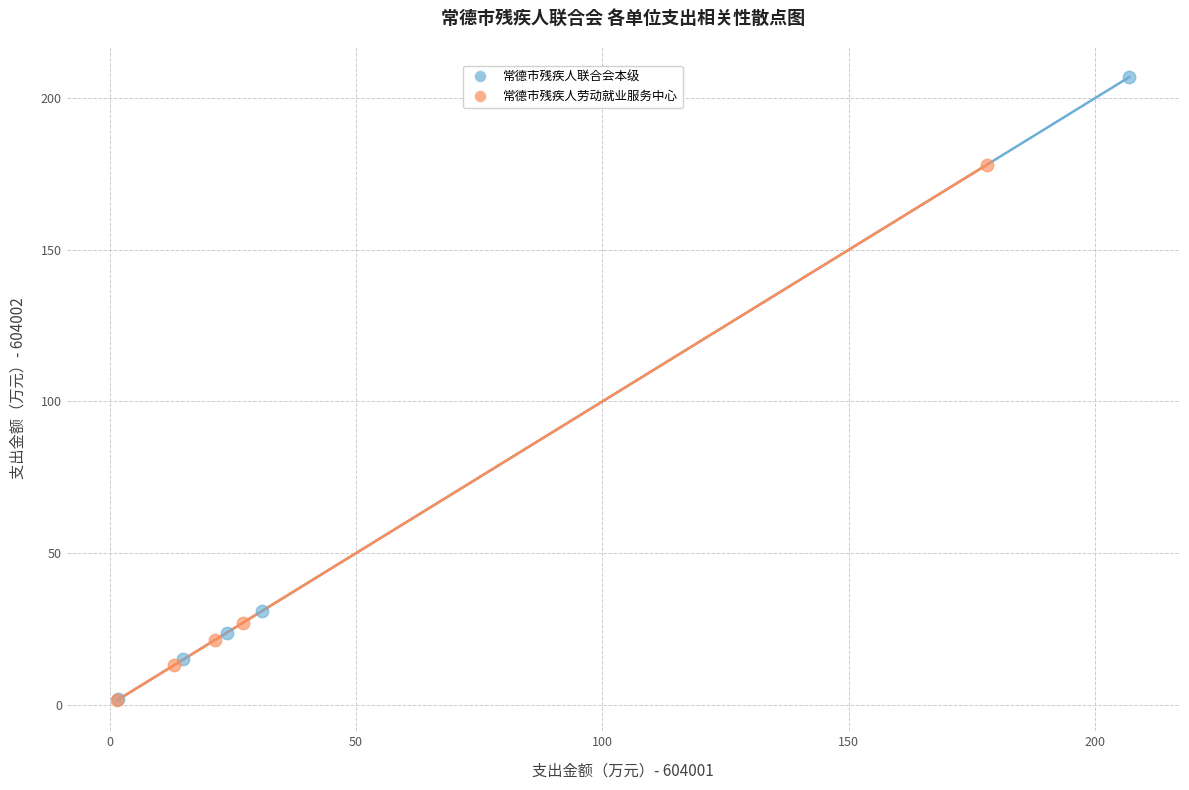

Which series has the largest Y range (max minus min)?

常德市残疾人联合会本级